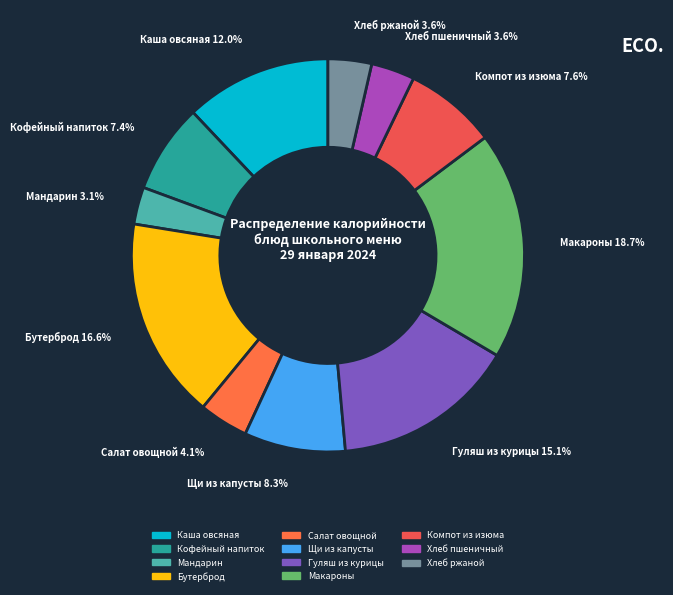

How many slices are in this pie chart?

11